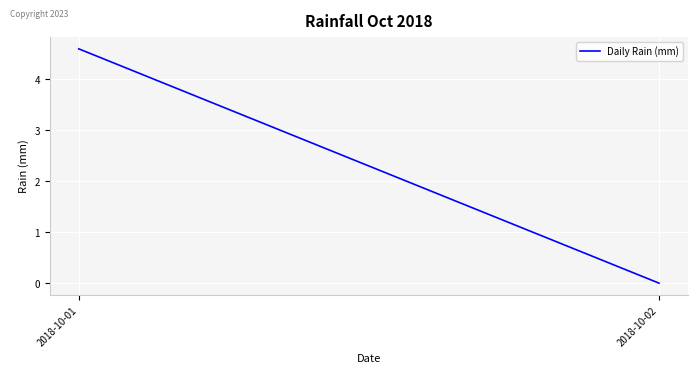

Does the chart display data point markers on the line(s)?

No